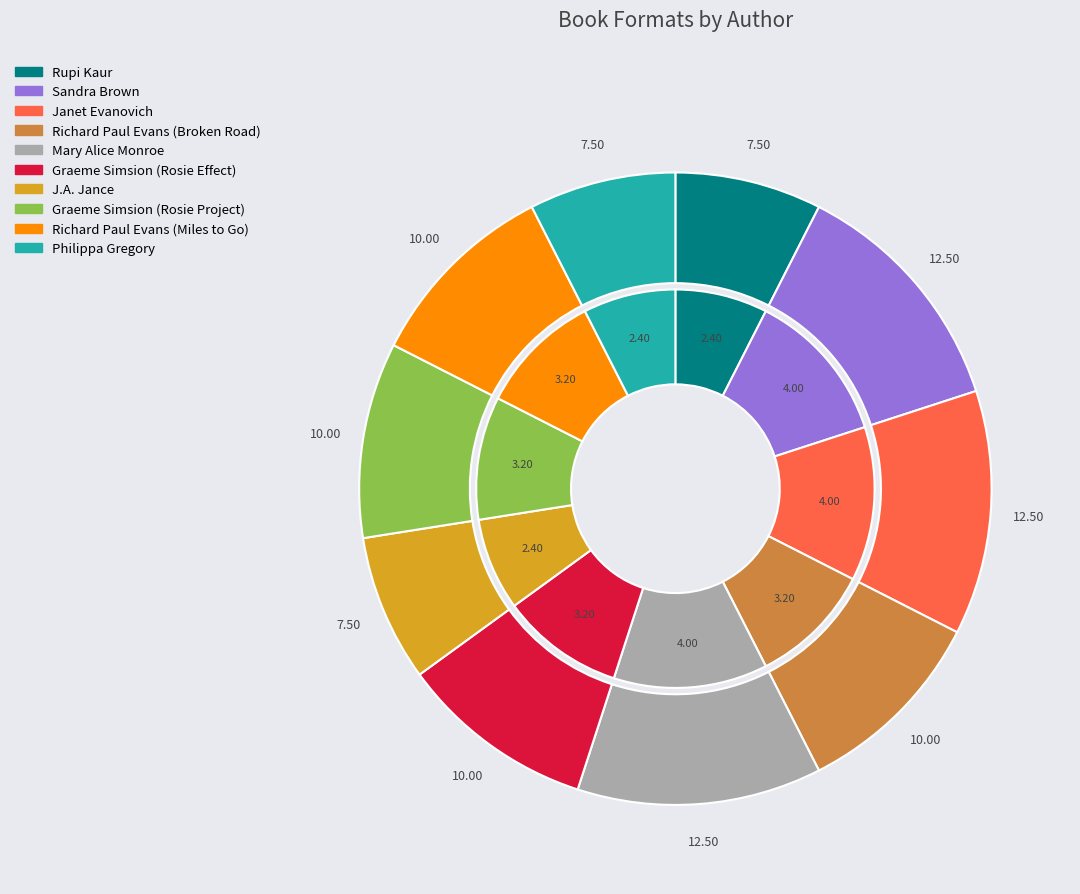

Is it true that Mary Alice Monroe is 12% of the pie?

True